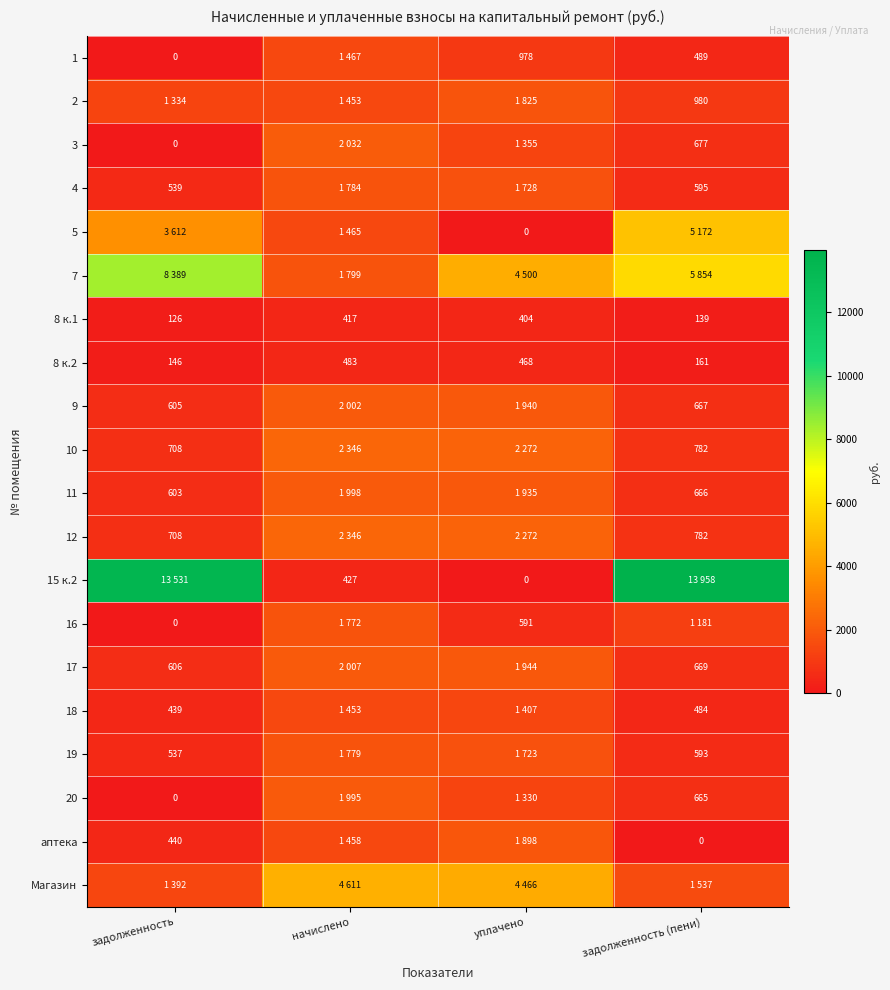

At which label is 8 к.2 closest to 314?

задолженность (пени)